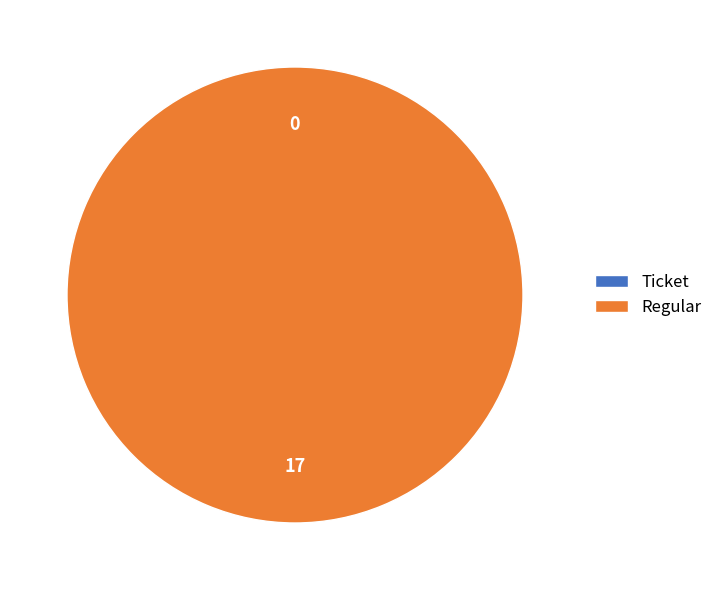

What is the total percentage of Ticket and Regular?

100.0%